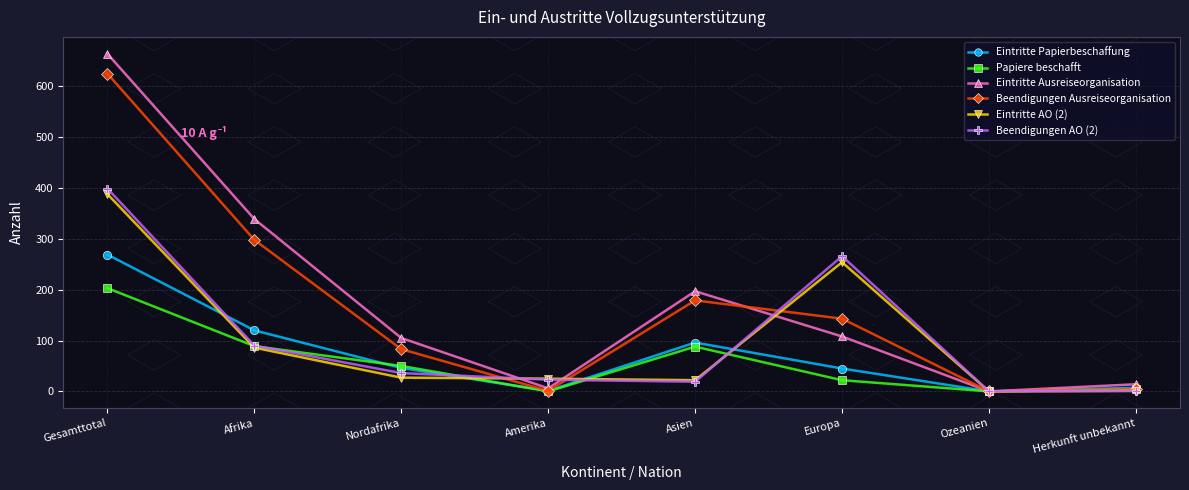

Is it true that Papiere beschafft equals 0 at Ozeanien?

True